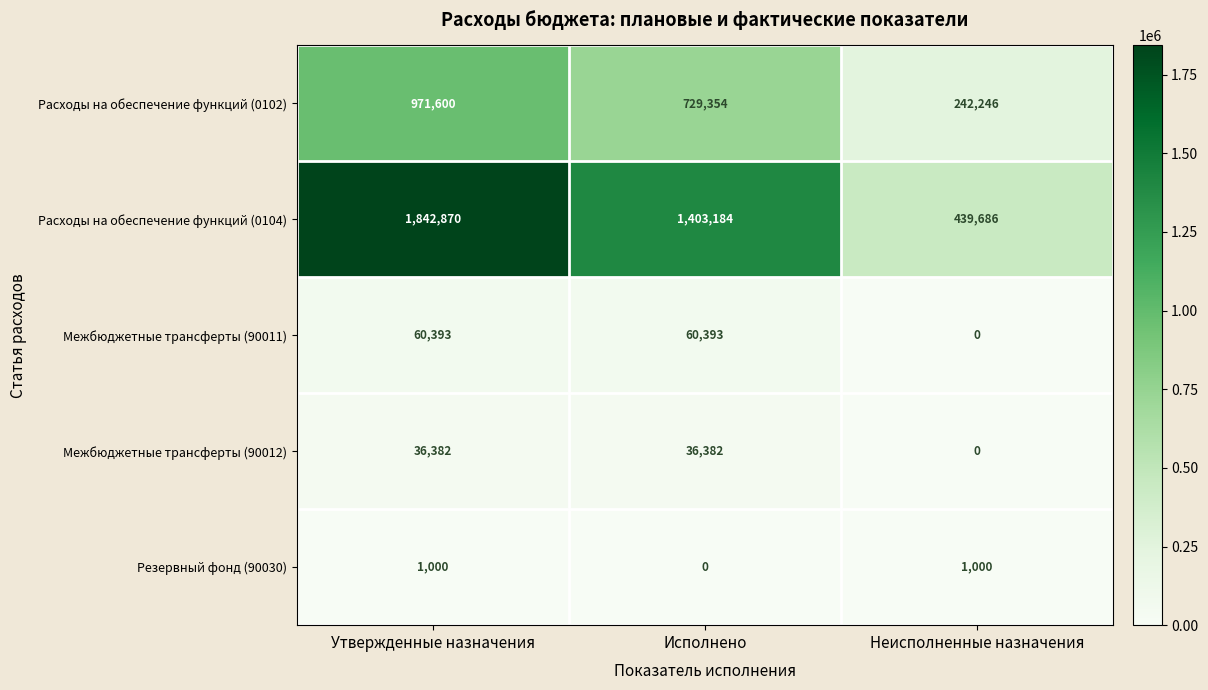

At how many categories does at least one series exceed 499729?

2